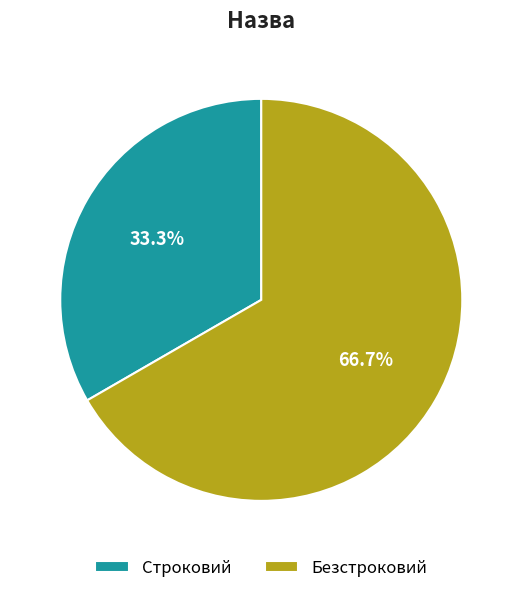

To the nearest percent, what portion does Безстроковий represent?

67%